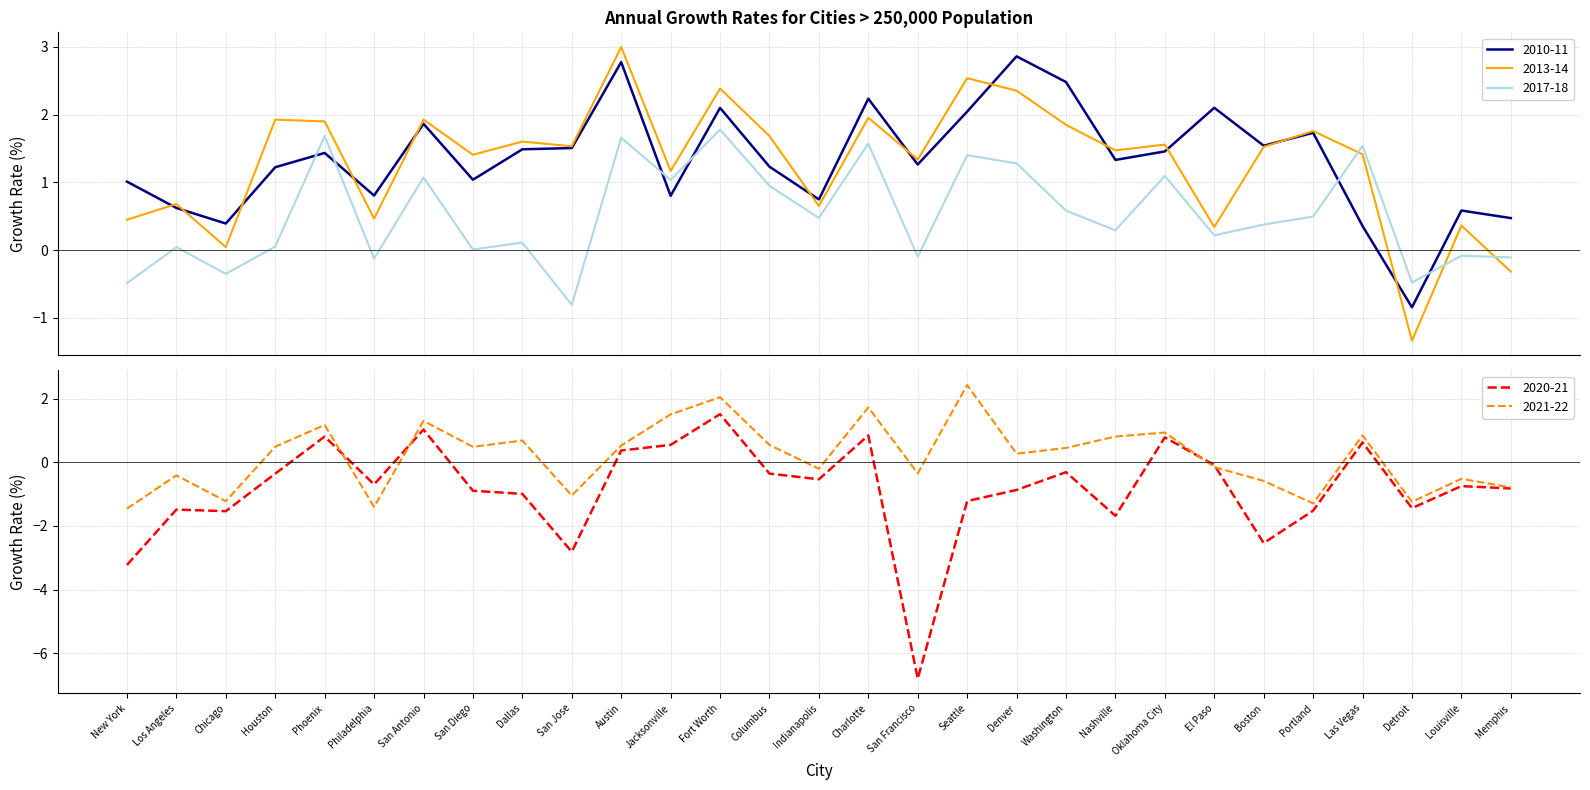

How many interior local peaks does the 2021-22 series have?

10